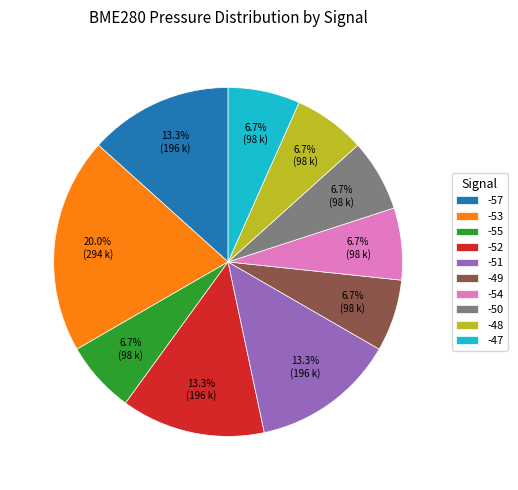

Is it true that -54 is 1% of the pie?

False